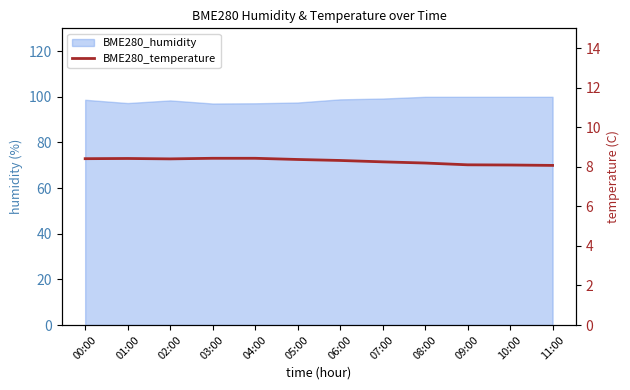

What is the difference between the second highest and second lowest values?

0.3